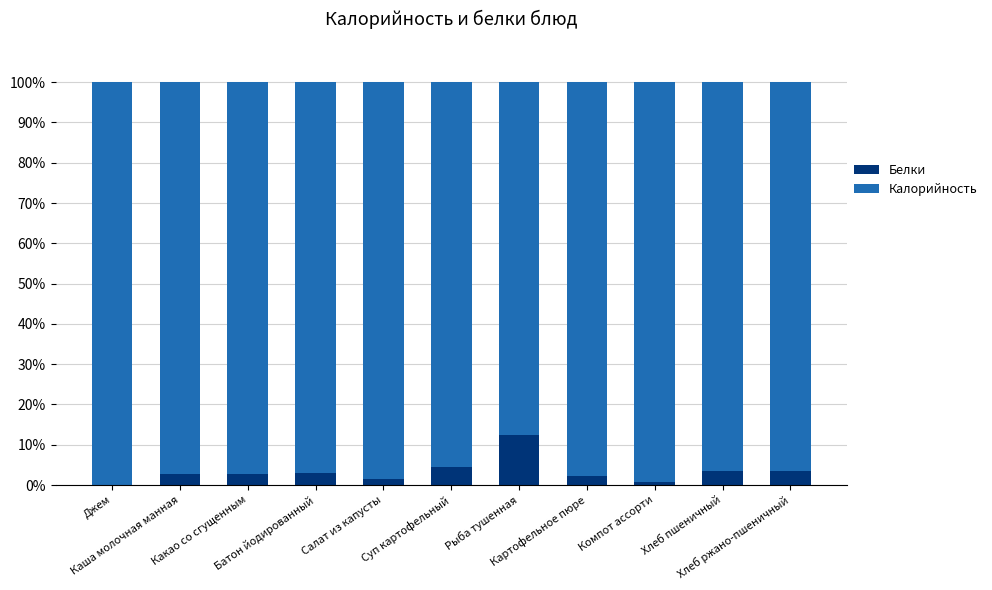

What is the sum of all Белки values?

36.9